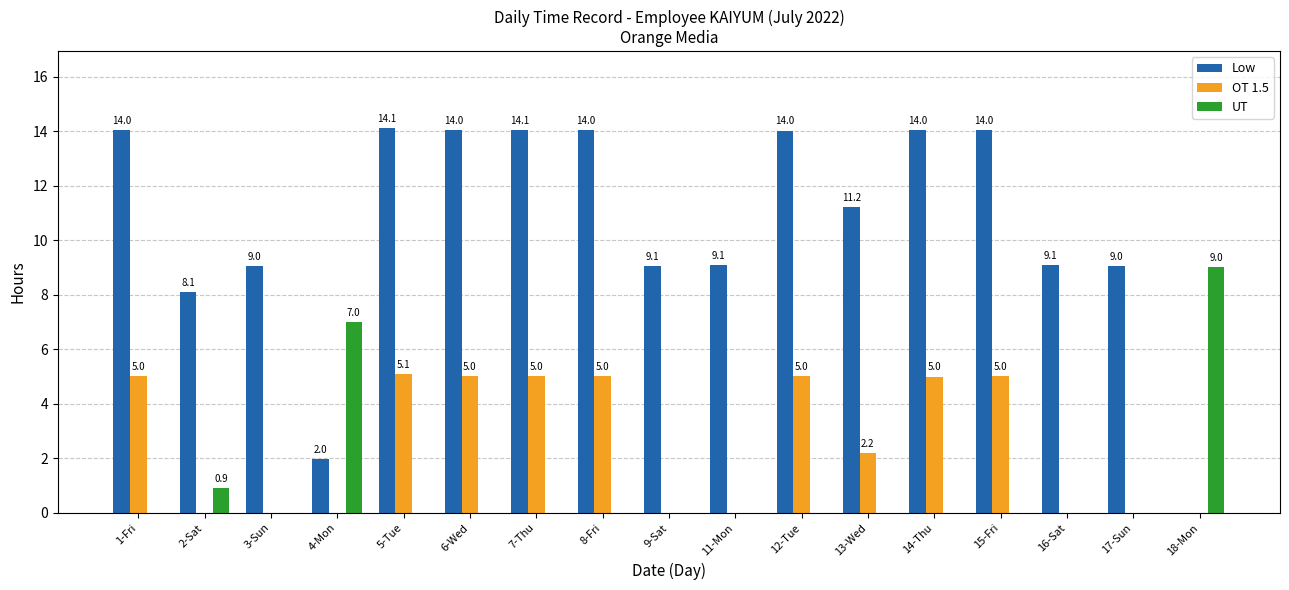

How many categories are shown in the chart?

17